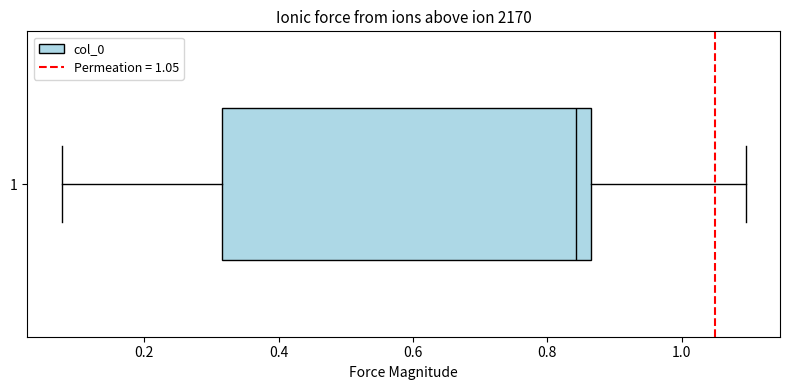

Read this box plot against the x-axis: the position of the median line, the range covered by the box, and the ends of both whiskers. The values are not printed on the chart, so give them approximately, as read against the axis.

median 0.84, box 0.32 to 0.86, whiskers 0.08 to 1.10